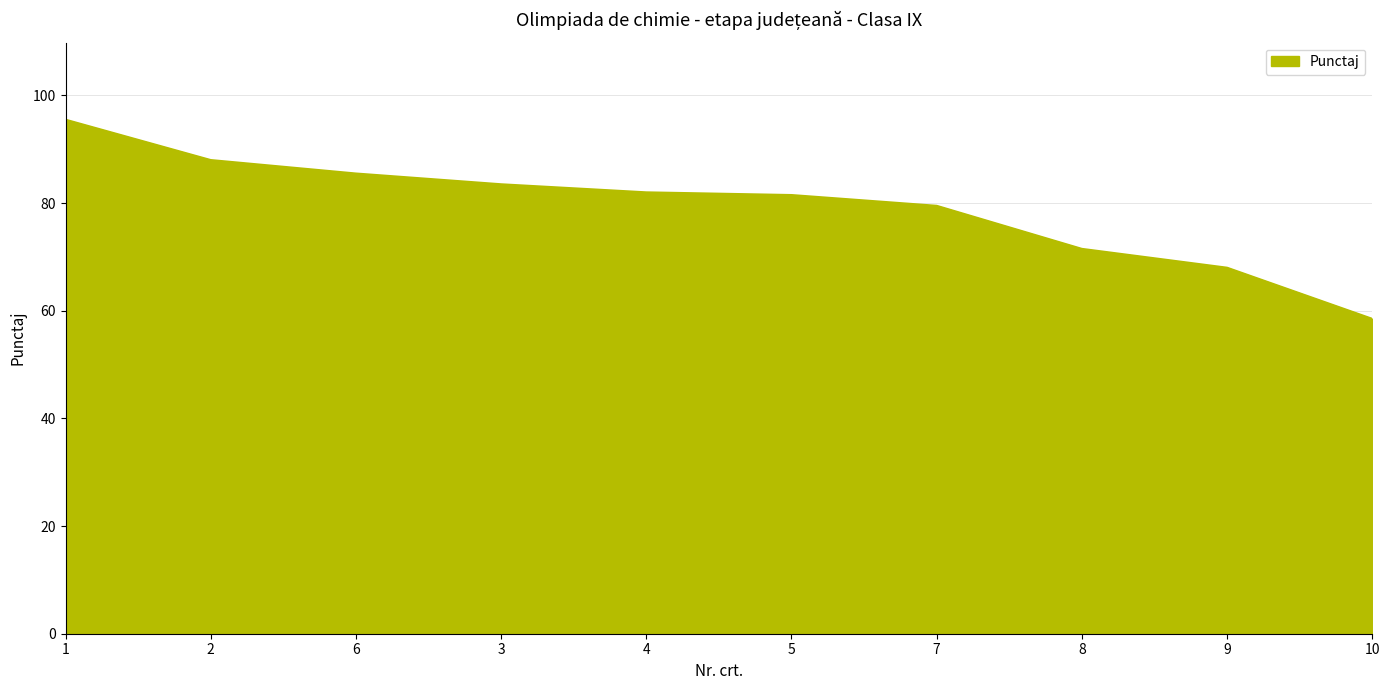

Reading right to left, what are all the values shown in this chart?

10=58.5	9=68.0	8=71.5	7=79.5	5=81.5	4=82.0	3=83.5	6=85.5	2=88.0	1=95.5